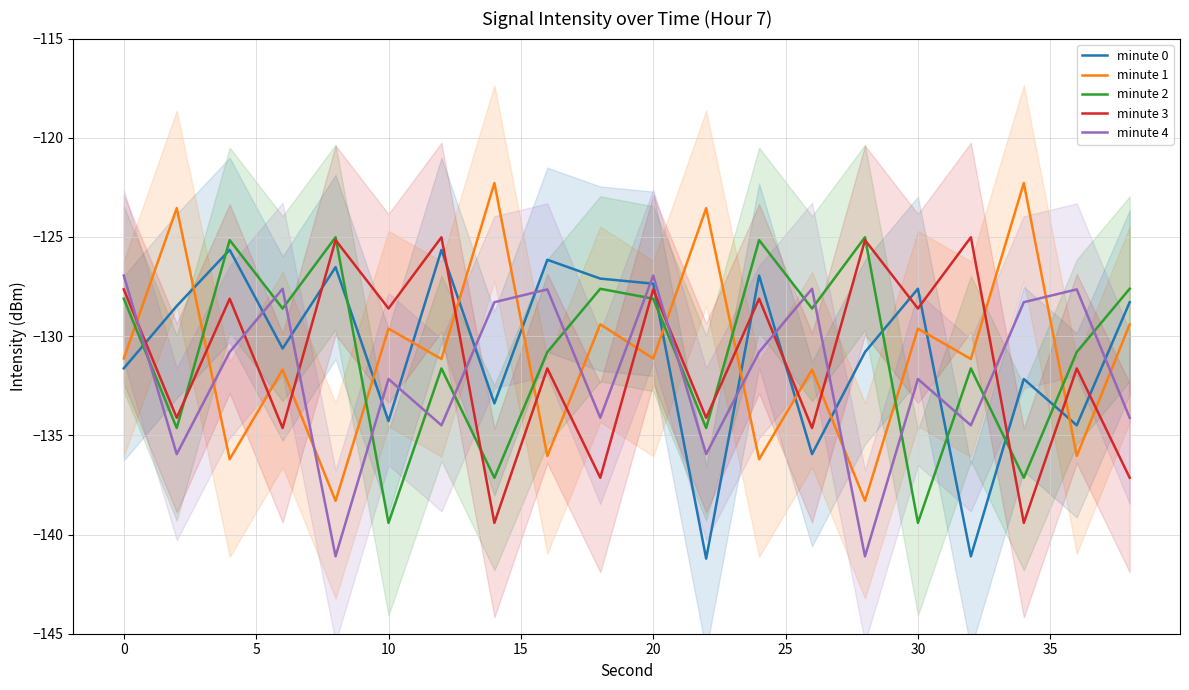

How many lines are shown in the chart?

5